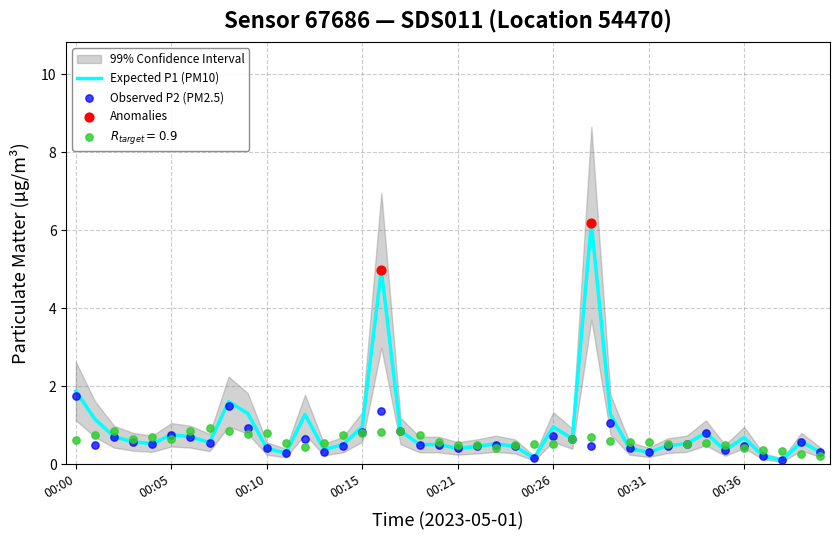

Which series contains the lowest Y value?

P1